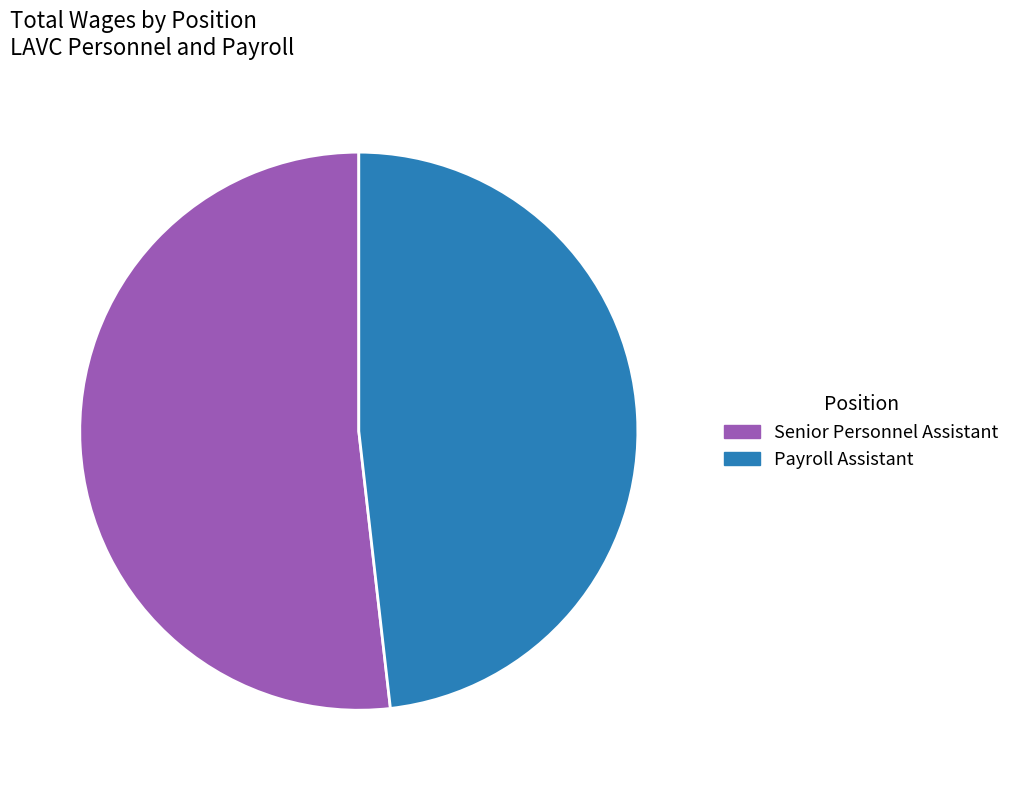

Which category accounts for the majority?

Senior Personnel Assistant